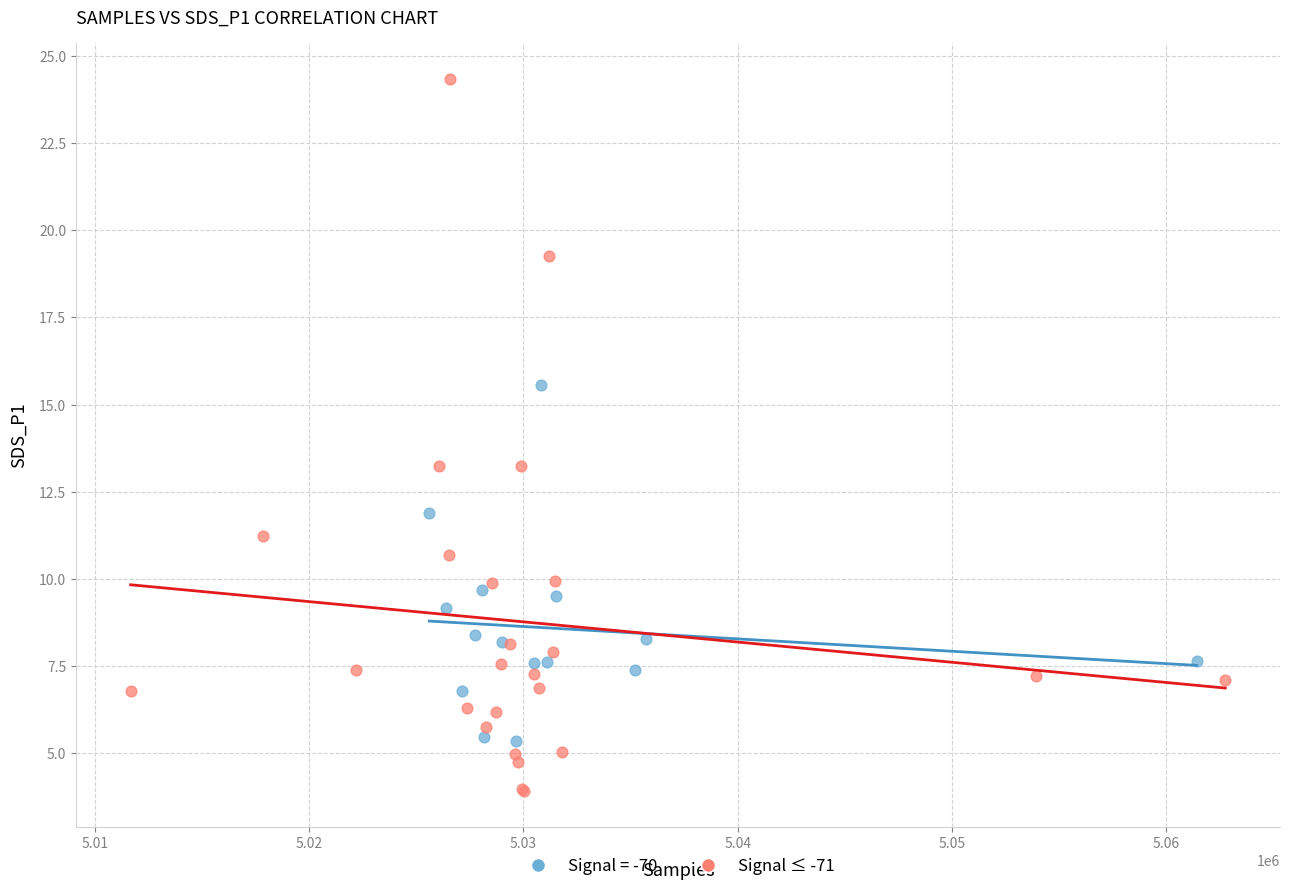

Which series reaches the maximum Y coordinate?

Signal ≤ -71